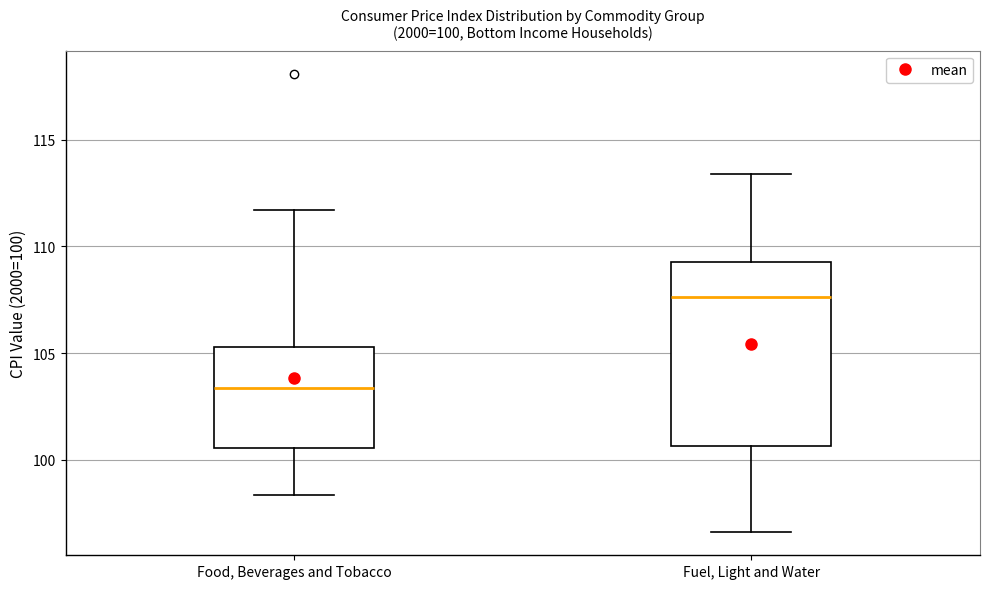

Which box has the highest median line?

Fuel, Light and Water